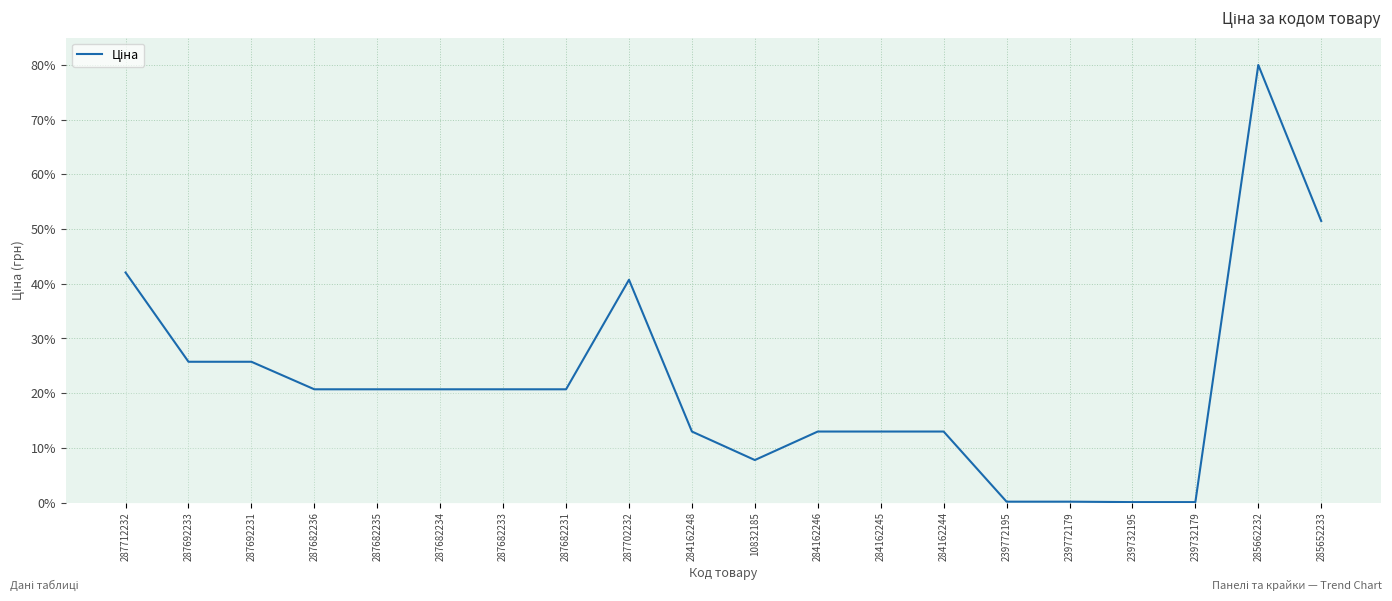

What is the difference between the values at 287682234 and 284162245?

7.7